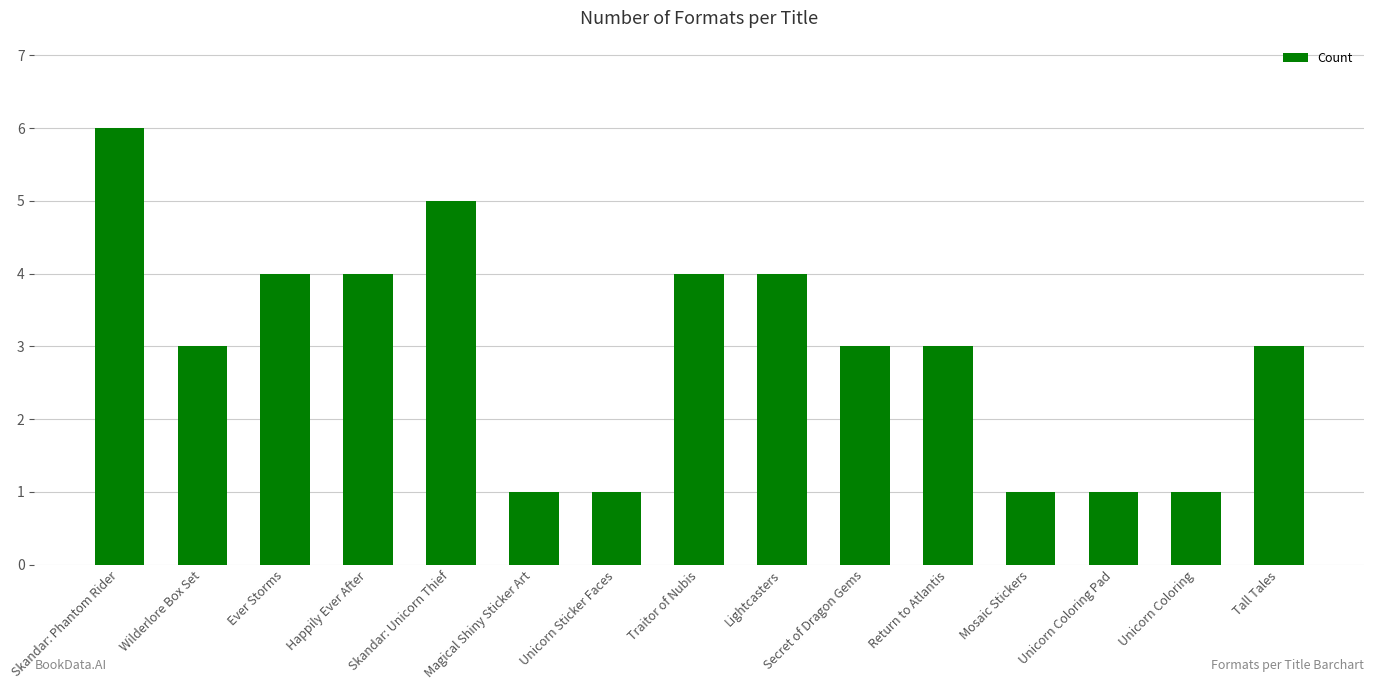

Which has a higher value, Tall Tales or Unicorn Coloring Pad?

Tall Tales